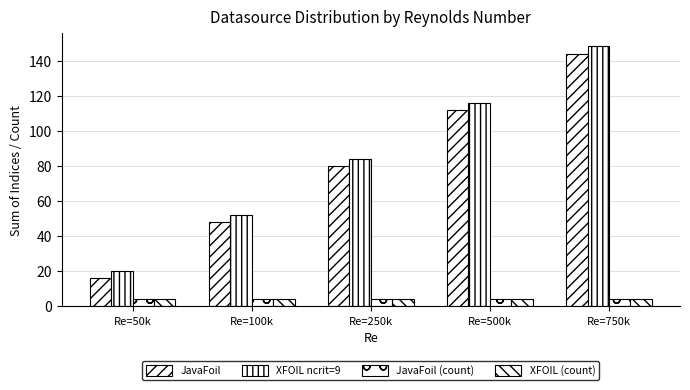

Are the bars grouped side by side (vs. stacked)?

Yes